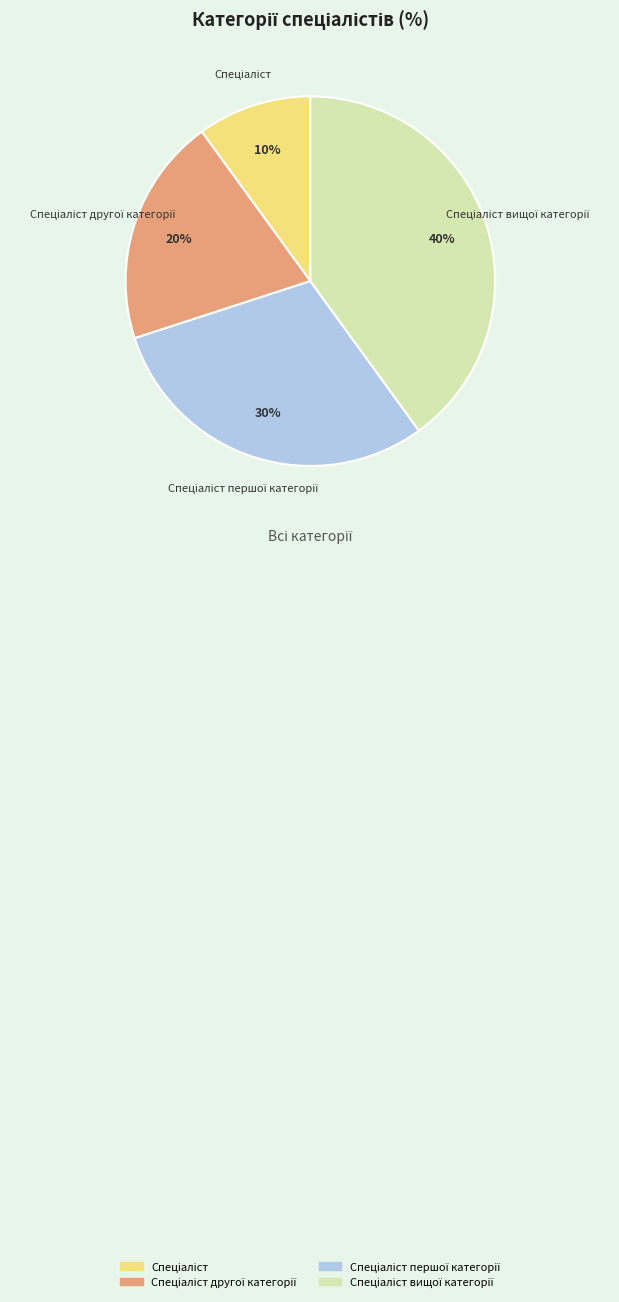

To the nearest percent, what is the average slice percentage?

25%